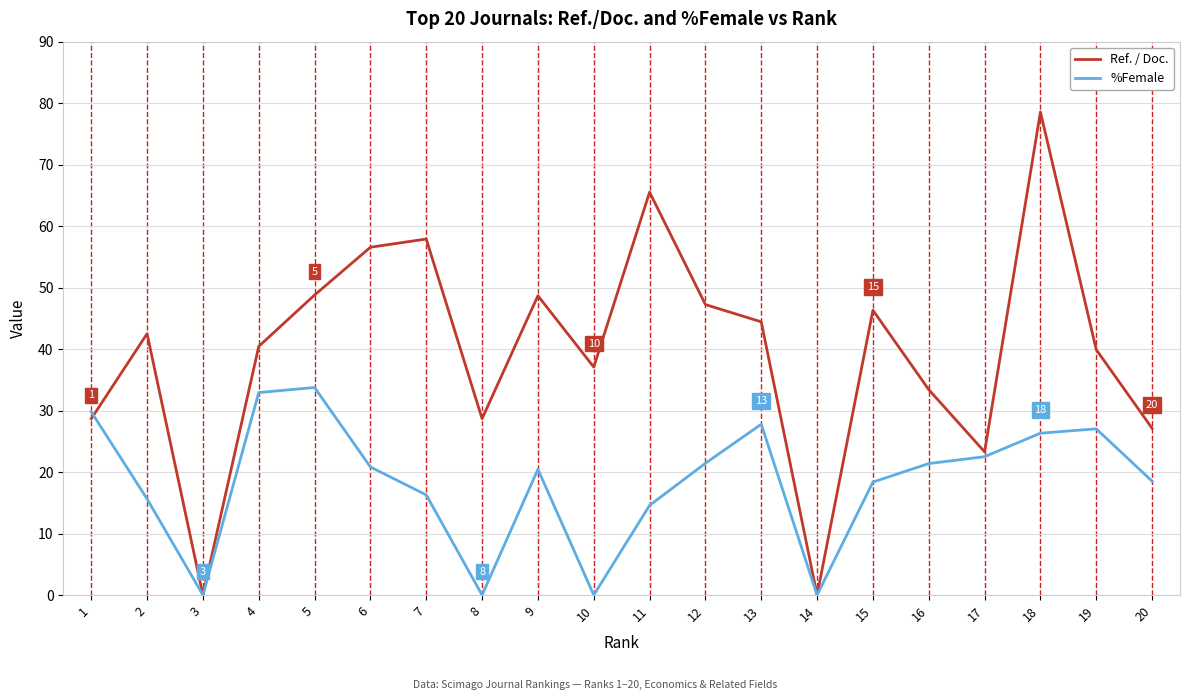

True or false: Ref. / Doc. has more than 0 interior local peaks.

True